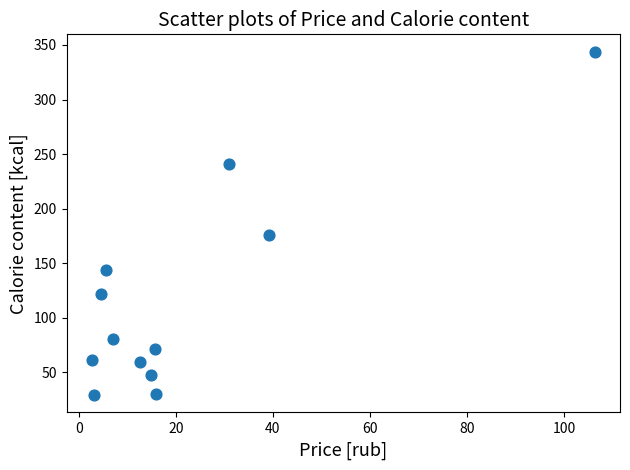

What is the range of X values (max minus min)?

103.7